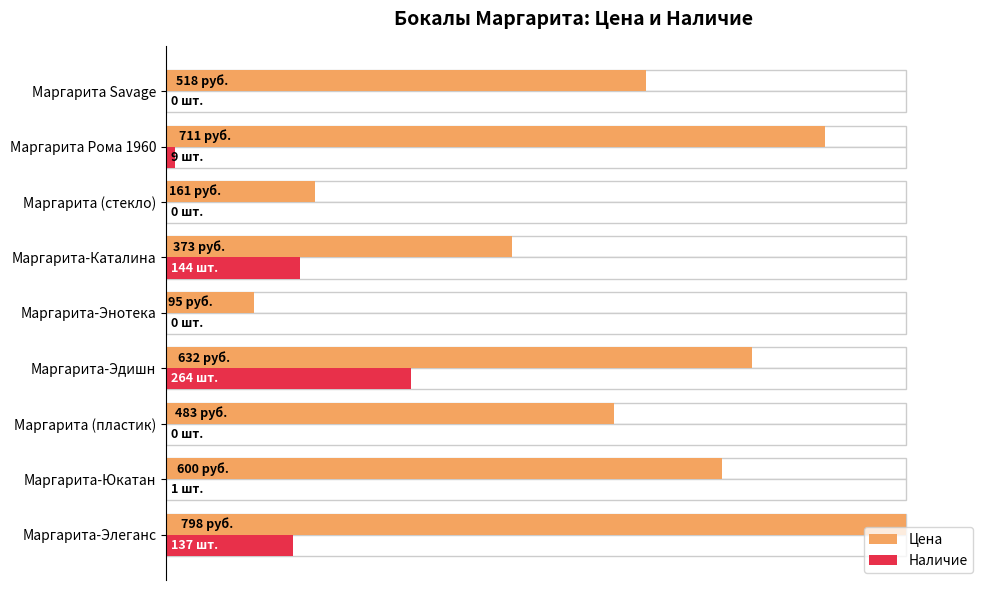

Which has a higher value, Маргарита (пластик) or Маргарита-Эдишн?

Маргарита-Эдишн